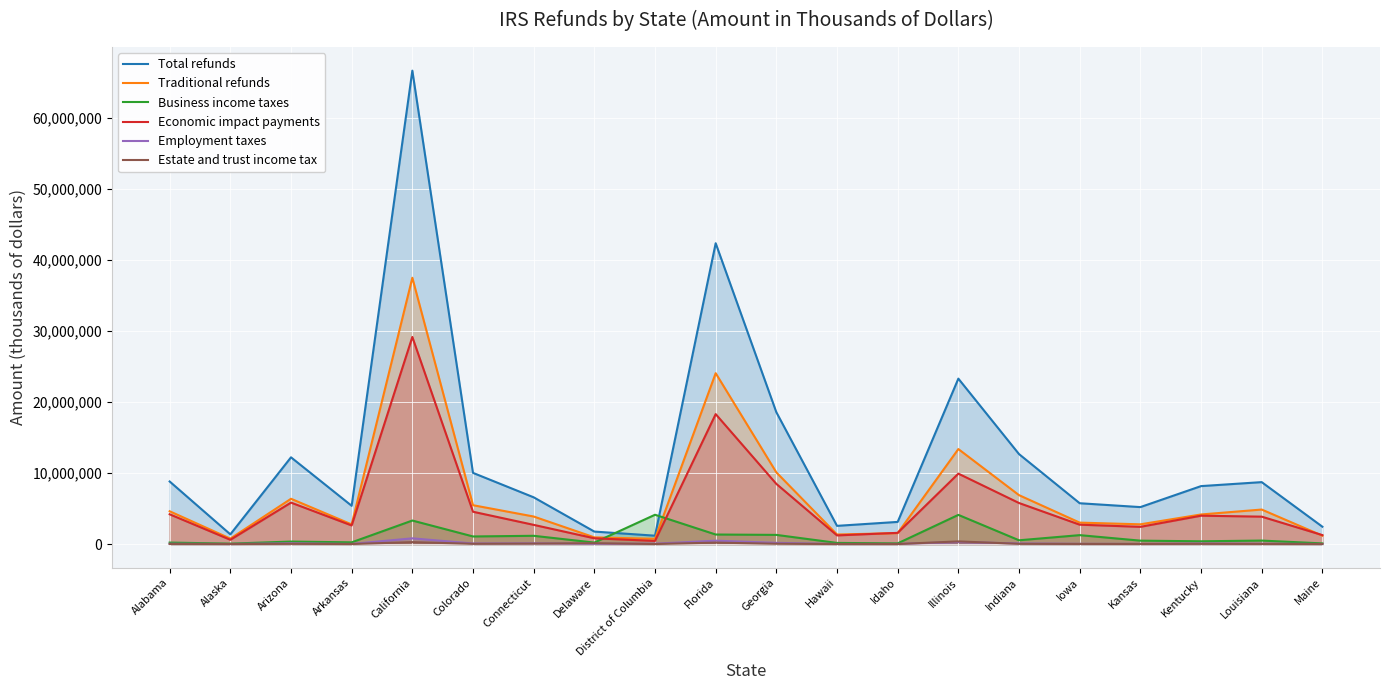

True or false: Business income taxes and Estate and trust income tax cross at least once.

False